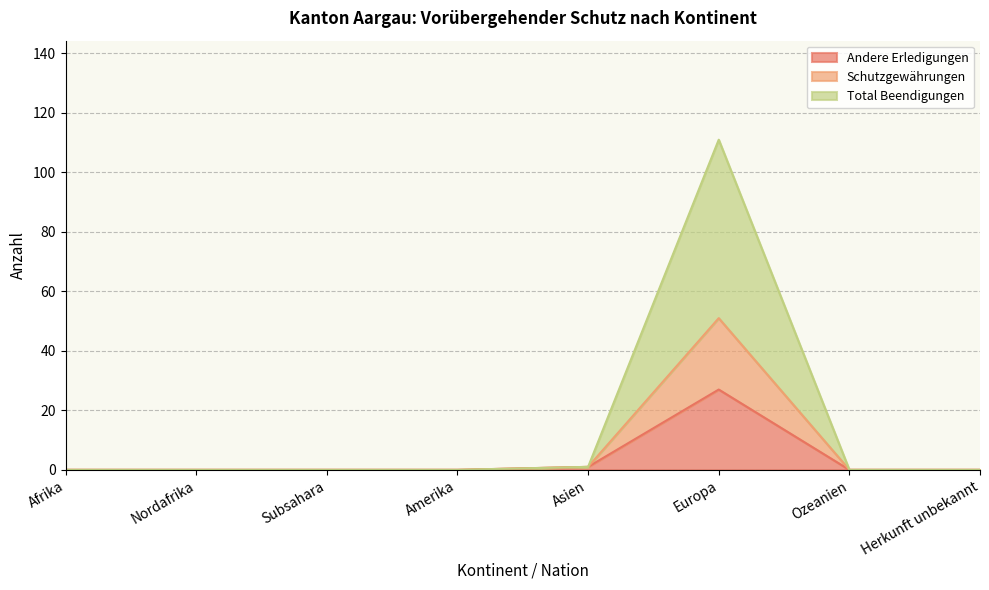

Which category has the lowest value across all series?

Afrika